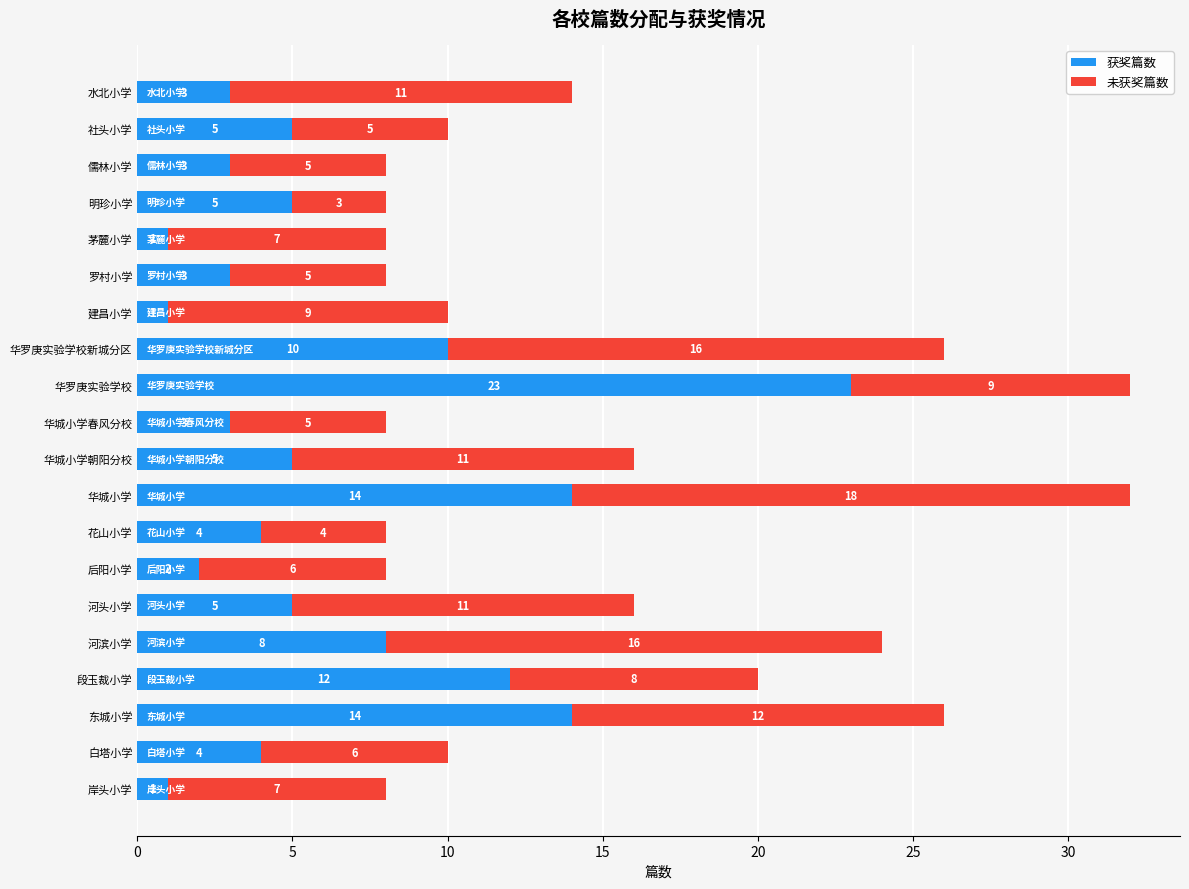

At which label is 获奖篇数 closest to 12?

段玉裁小学